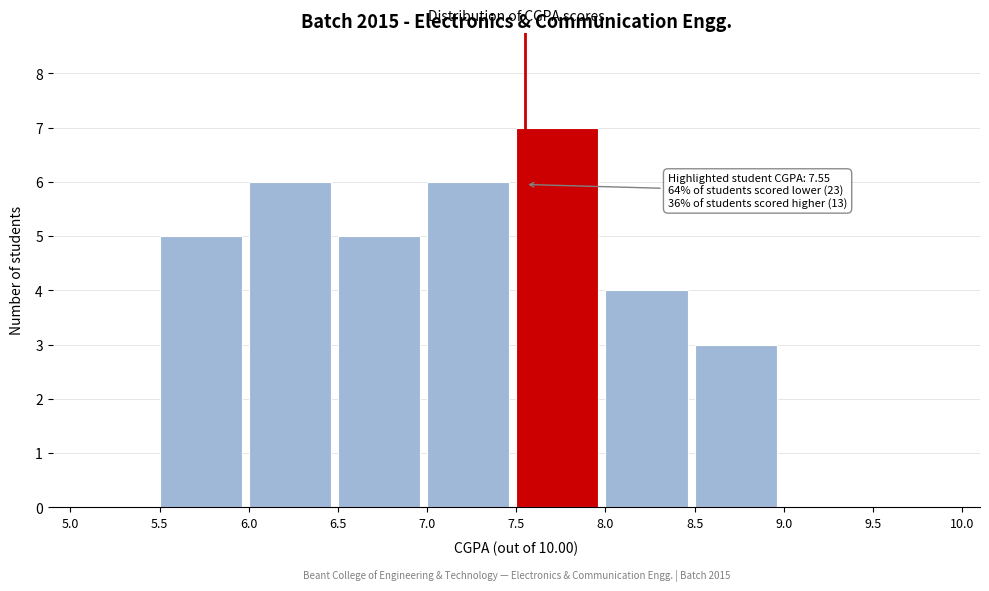

Over which range of the x-axis is the bar tallest?

7.5 to 8.0